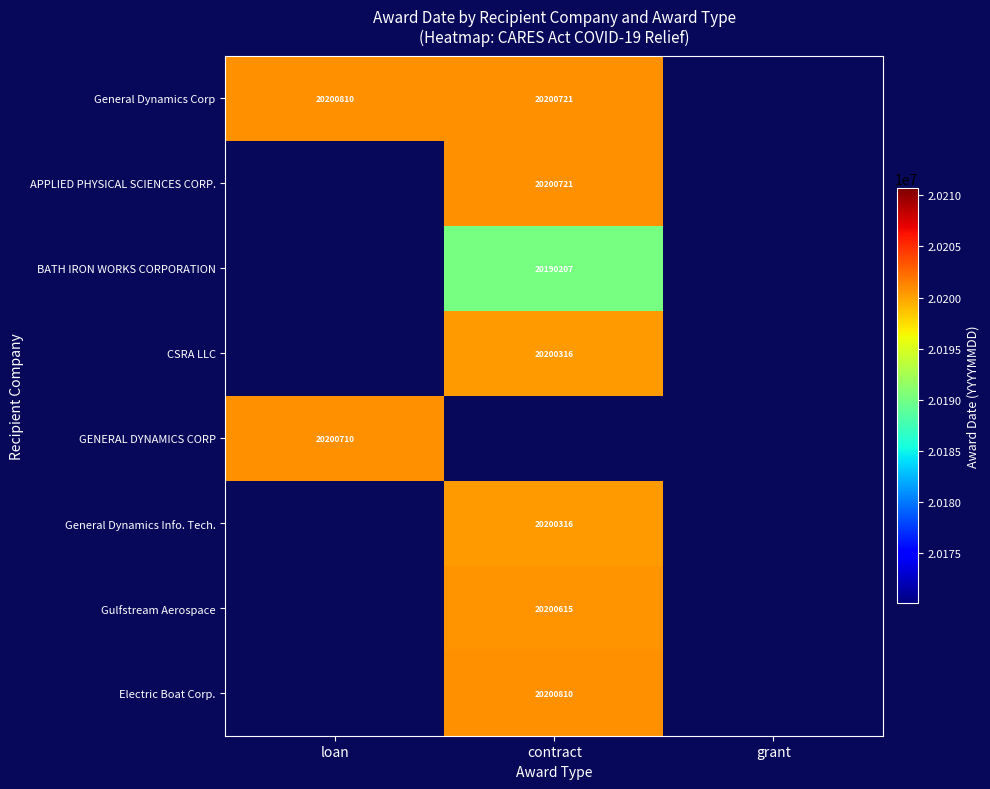

What is the total value across all series at loan?

40401520